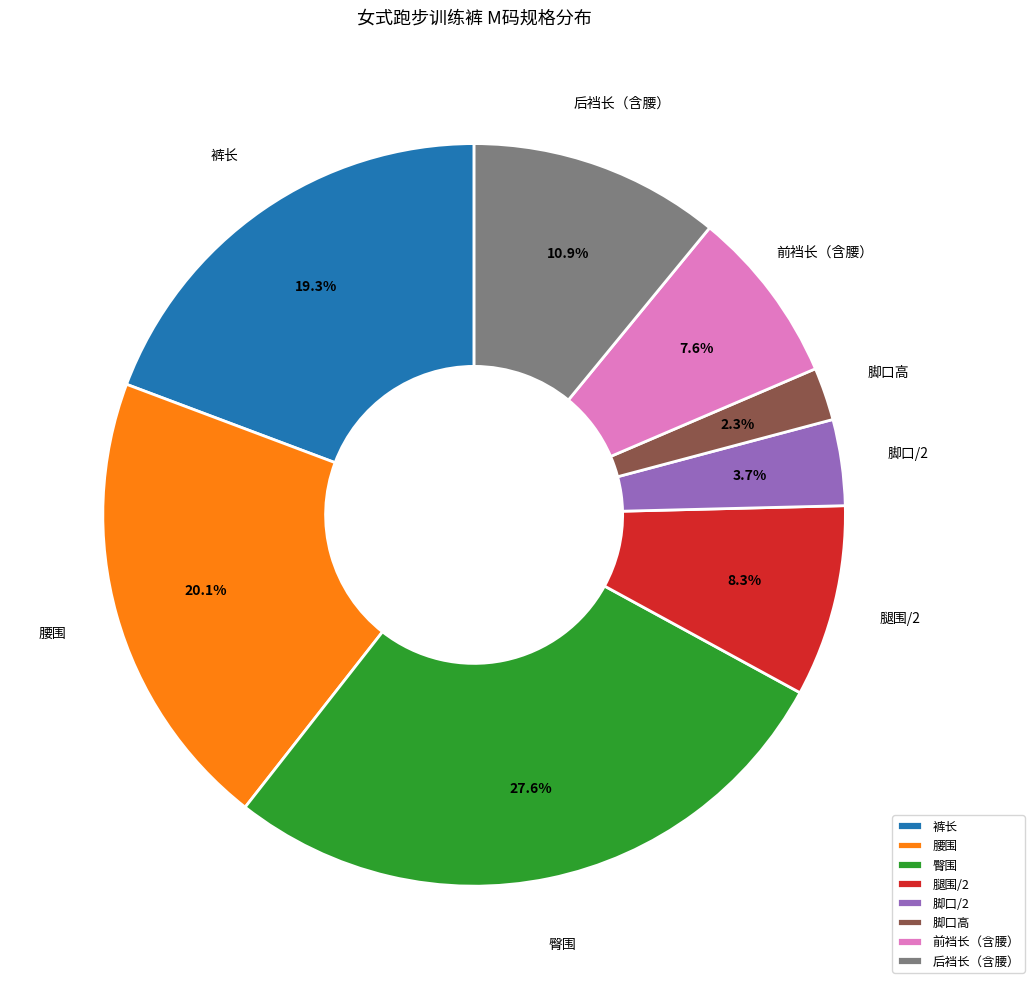

Between 腿围/2 and 前裆长（含腰）, which is larger?

腿围/2